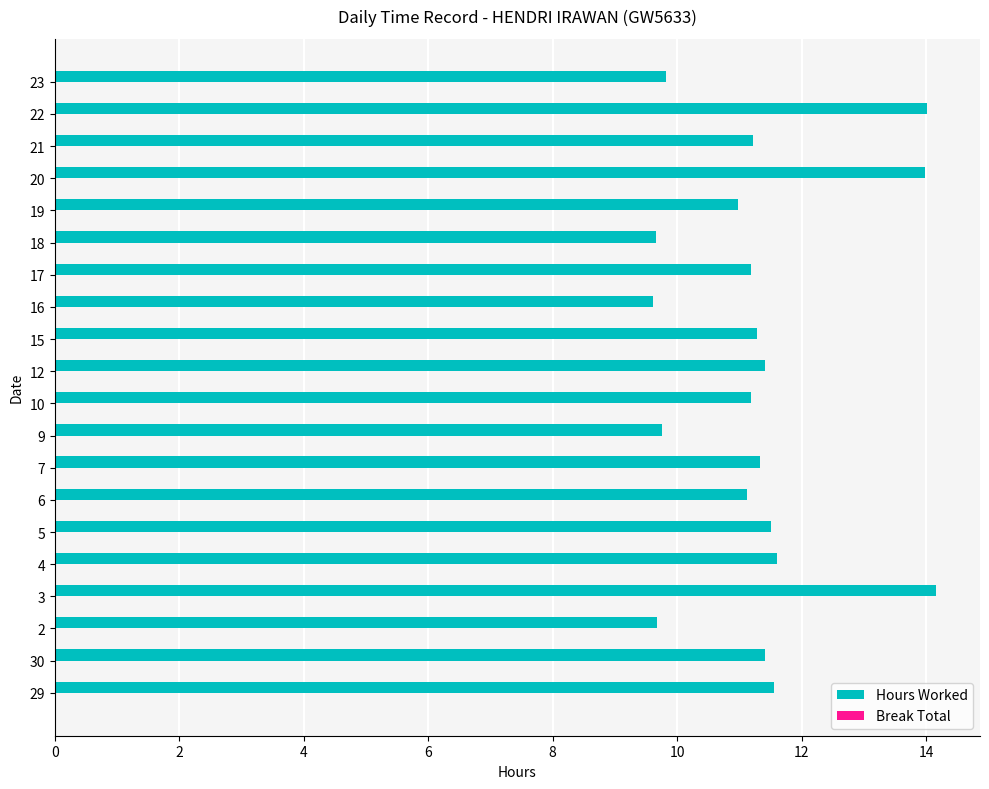

Approximately how many times larger is the value at 5 compared to 6?

1.0